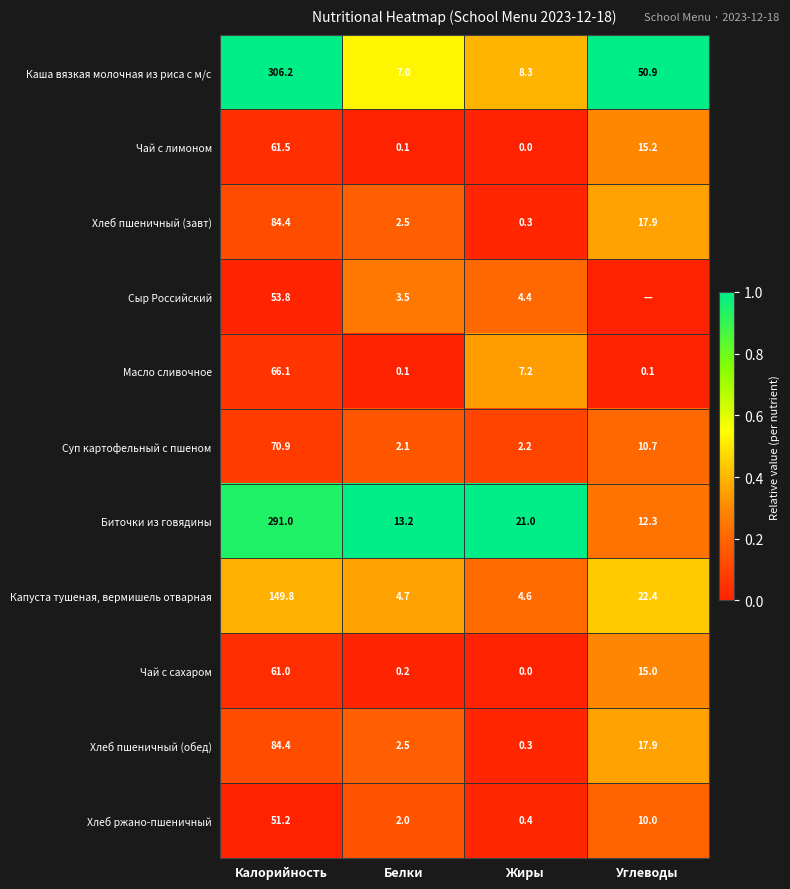

Which category has the lowest value in the Биточки из говядины series?

Углеводы